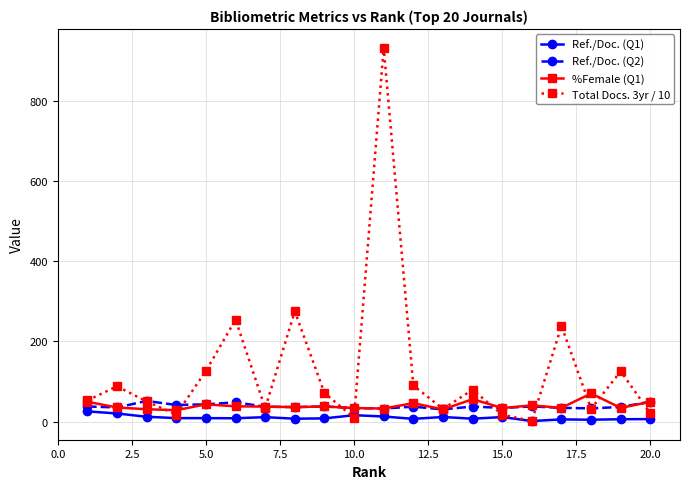

How many data points does each series have?

20